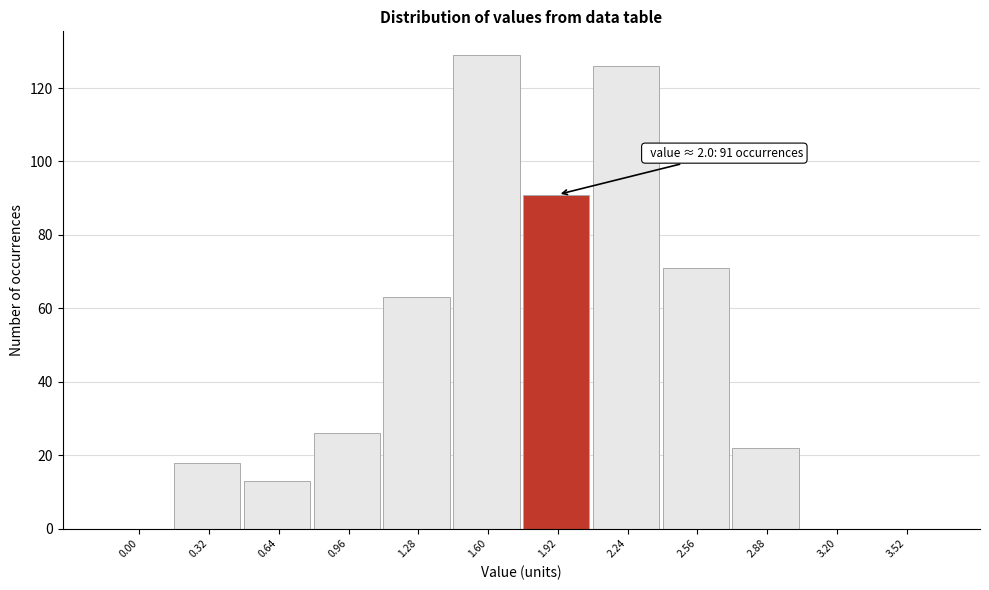

Reading left to right, extract all data points from this chart.

0.00=0	0.32=18	0.64=13	0.96=26	1.28=63	1.60=129	1.92=91	2.24=126	2.56=71	2.88=22	3.20=0	3.52=0